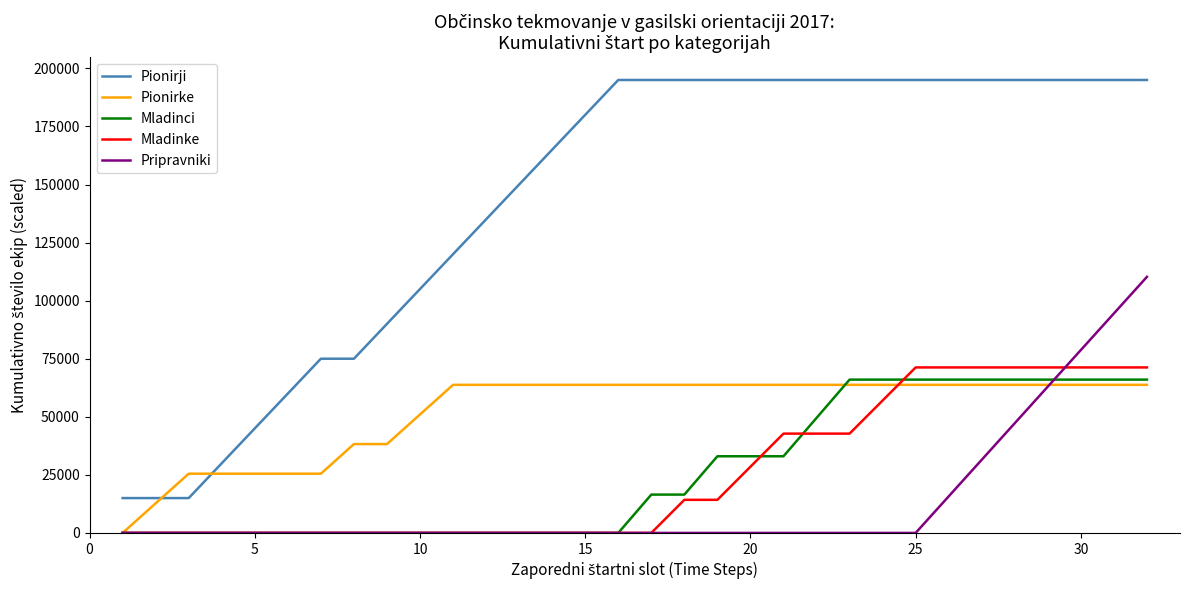

Which series has the largest total across all categories?

Pionirji